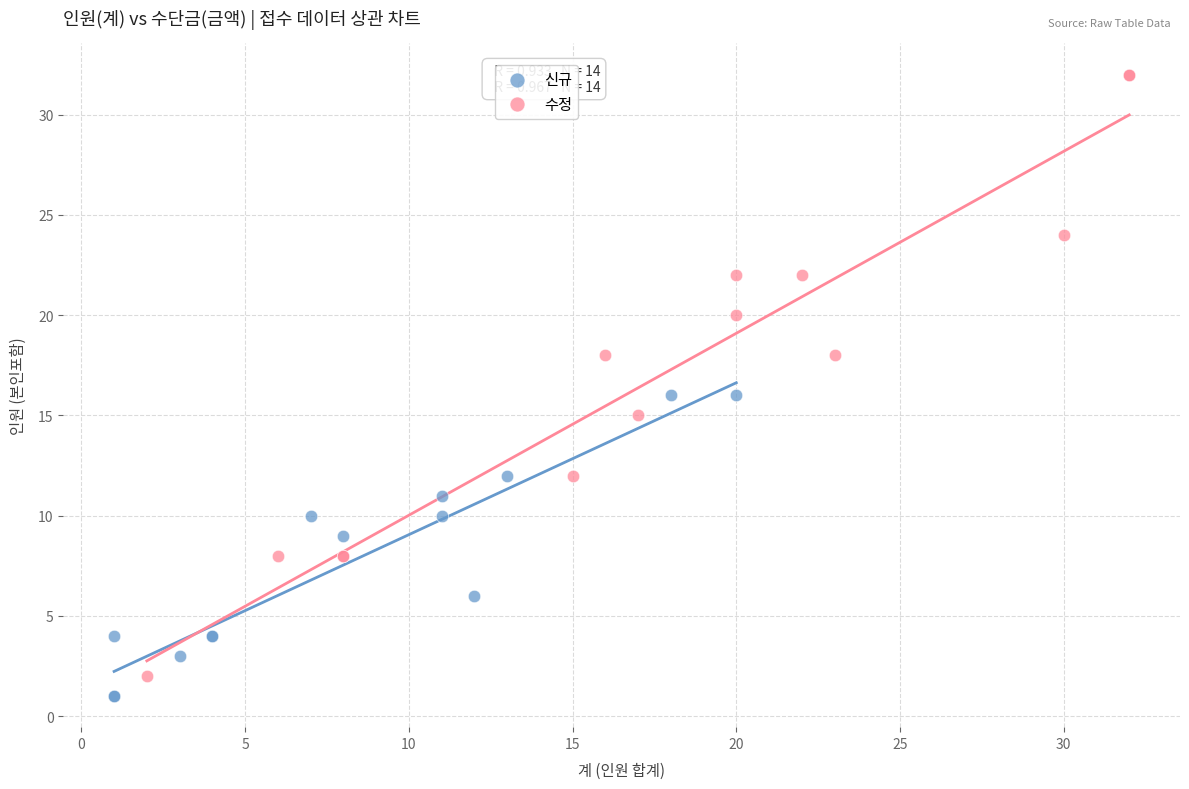

Which series contains the highest Y value?

수정